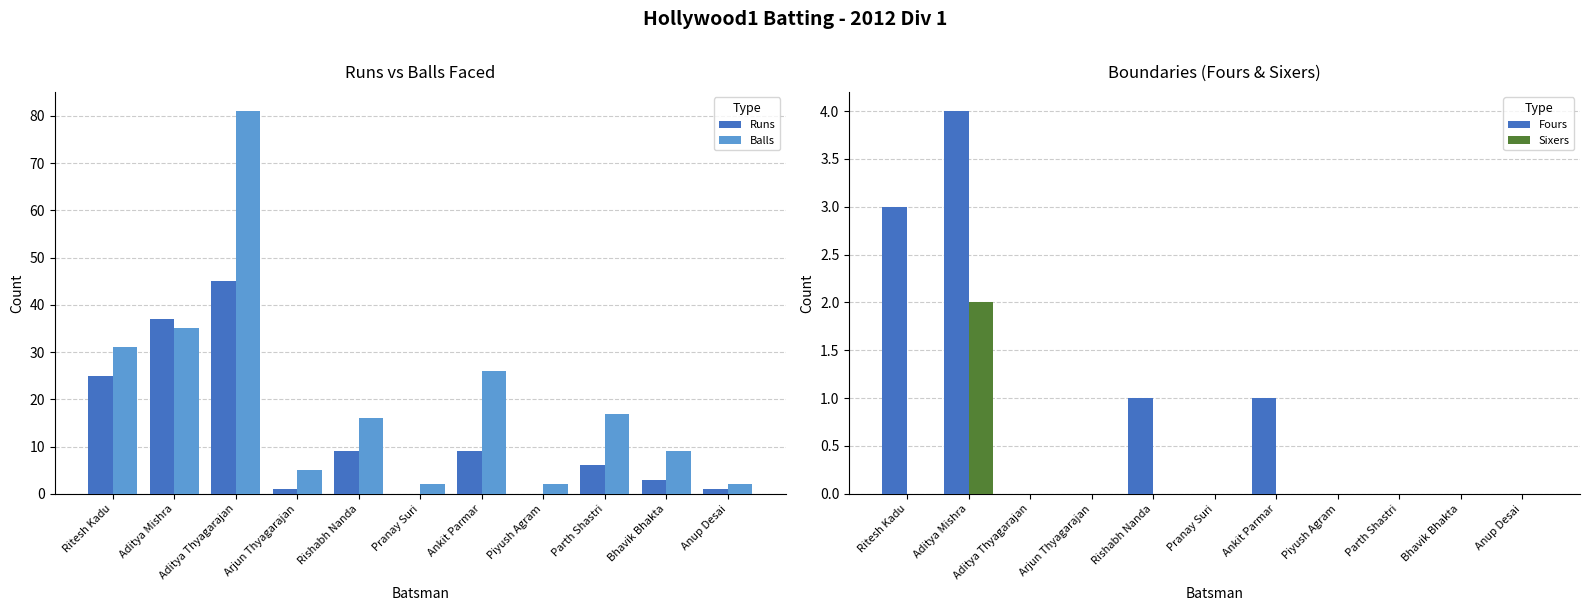

Which series has the largest total across all categories?

Balls